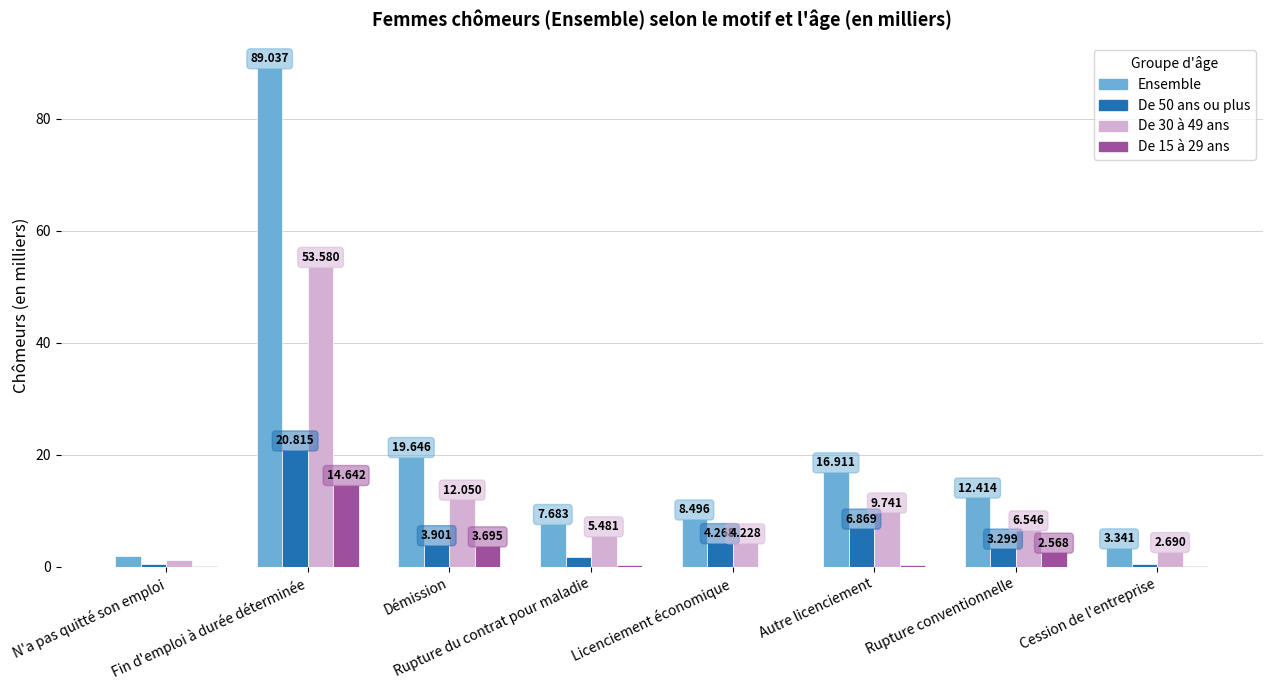

Which series has the largest total across all categories?

Ensemble